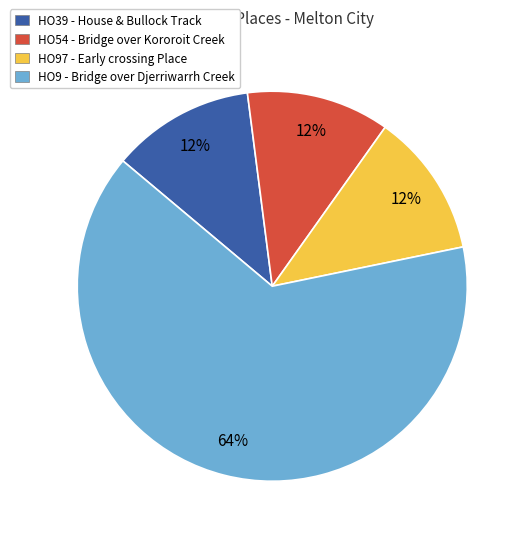

How many segments does this pie chart have?

4